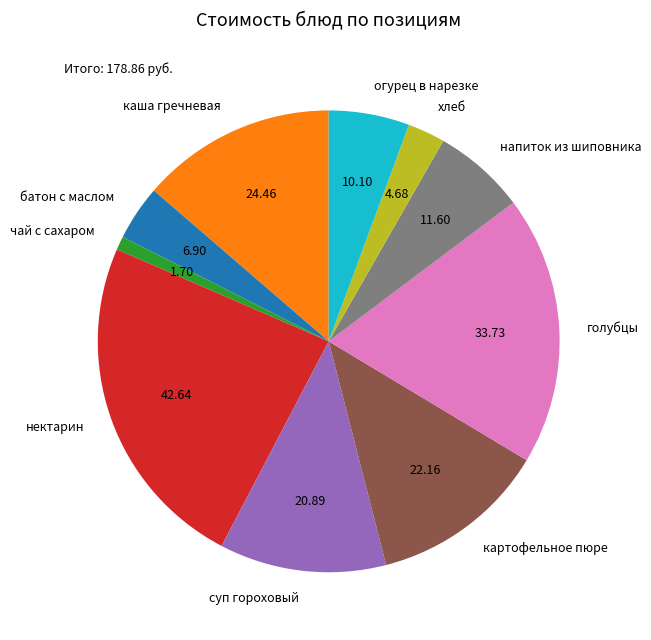

Does чай с сахаром represent more than half of the total?

No